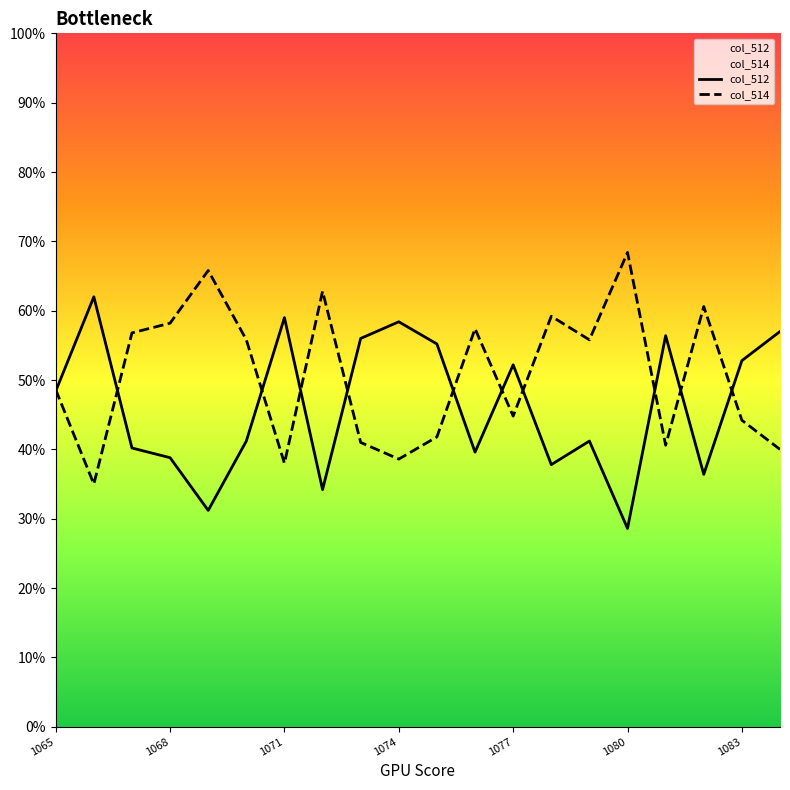

What is the difference between the maximum and minimum values in the col_512 series?

33.4